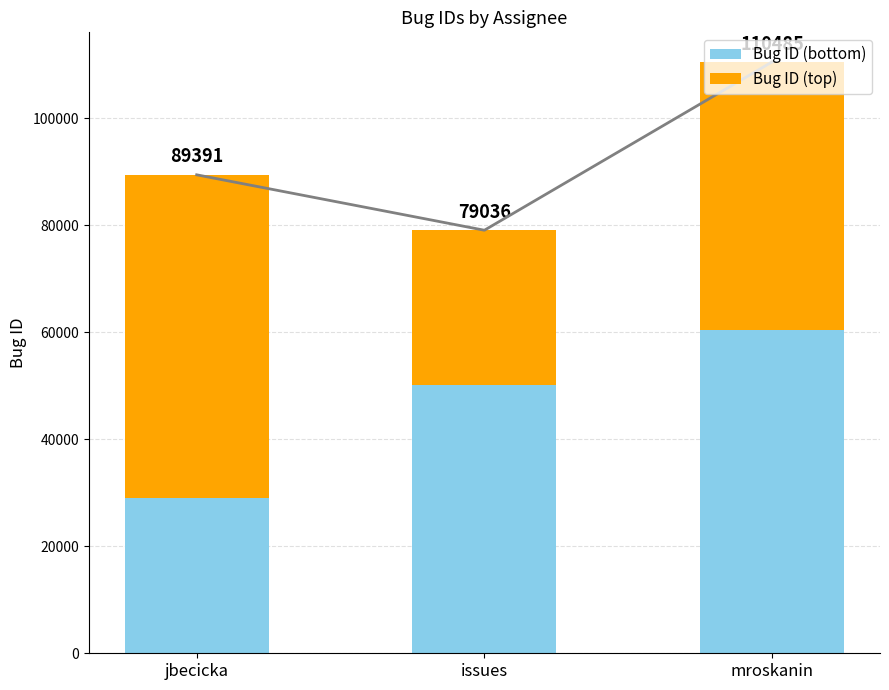

Reading left to right, what are all the values shown in this chart?

Bug ID (bottom): 28971	50065	60420
Bug ID (top): 60420	28971	50065